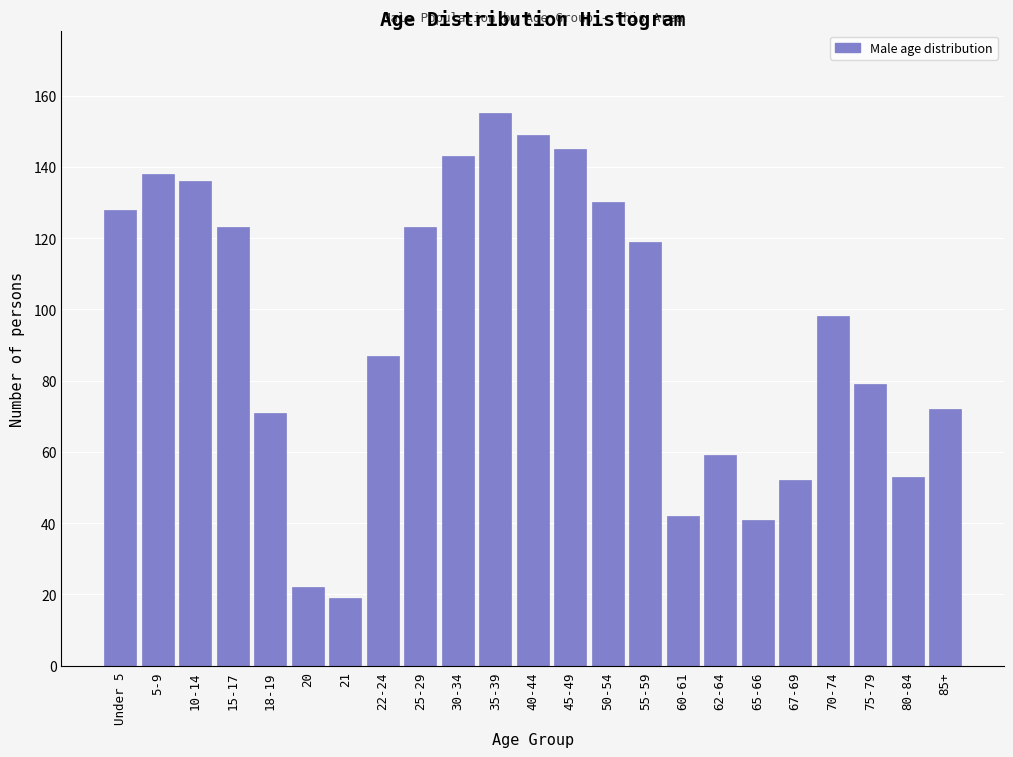

Reading left to right, what are all the values shown in this chart?

128	138	136	123	71	22	19	87	123	143	155	149	145	130	119	42	59	41	52	98	79	53	72